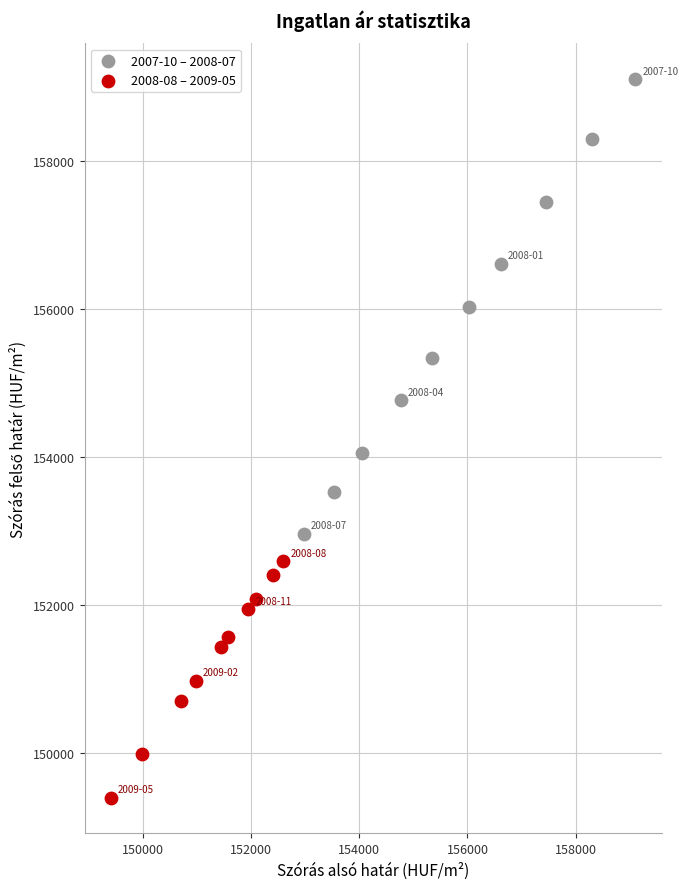

Which series reaches the maximum Y coordinate?

2007-10 – 2008-07